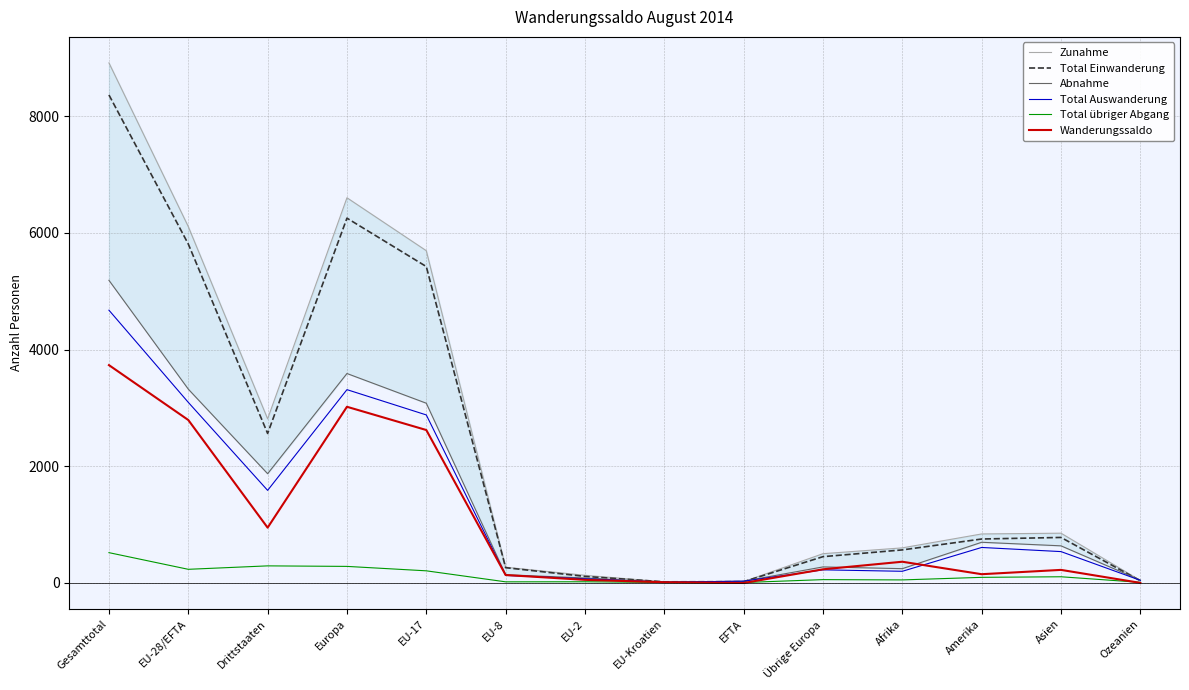

Between EU-28/EFTA and Afrika, which is larger?

EU-28/EFTA